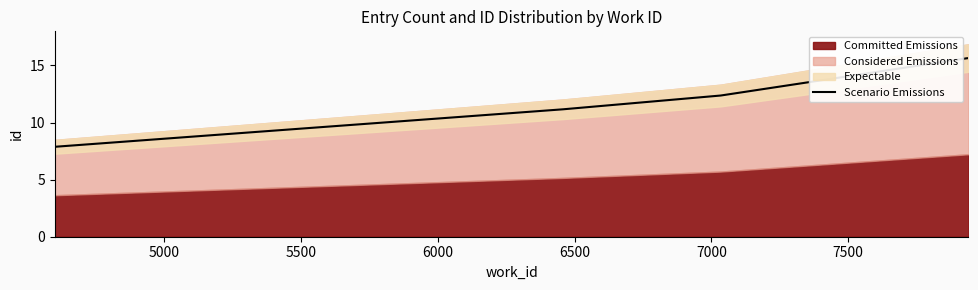

What is the average value?

13.1